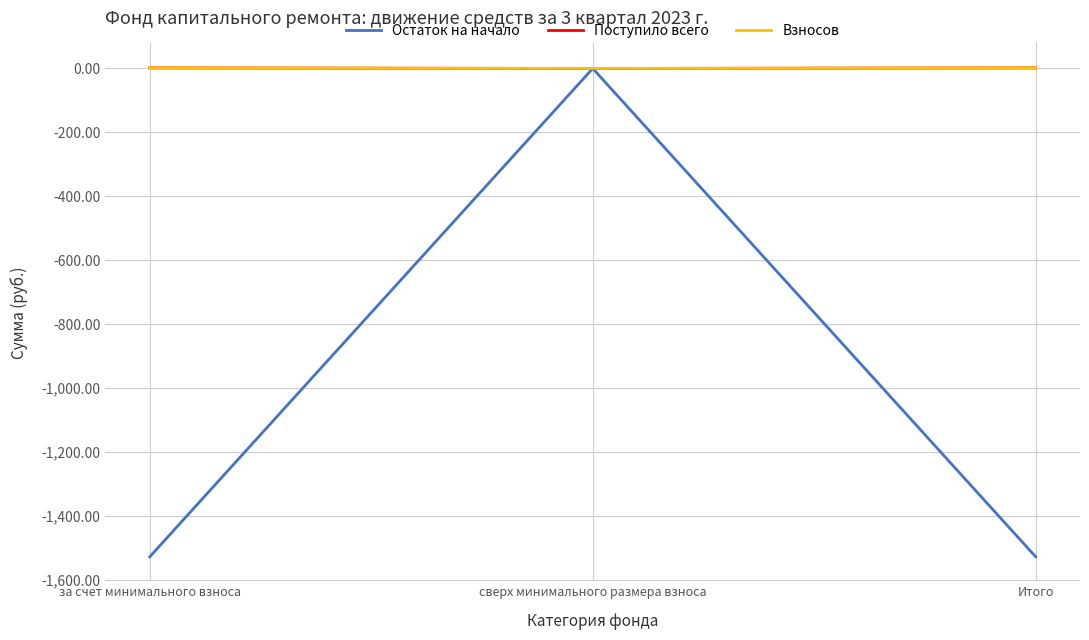

Rank the series at за счет минимального взноса from highest to lowest value.

Поступило всего, Взносов, Остаток на начало